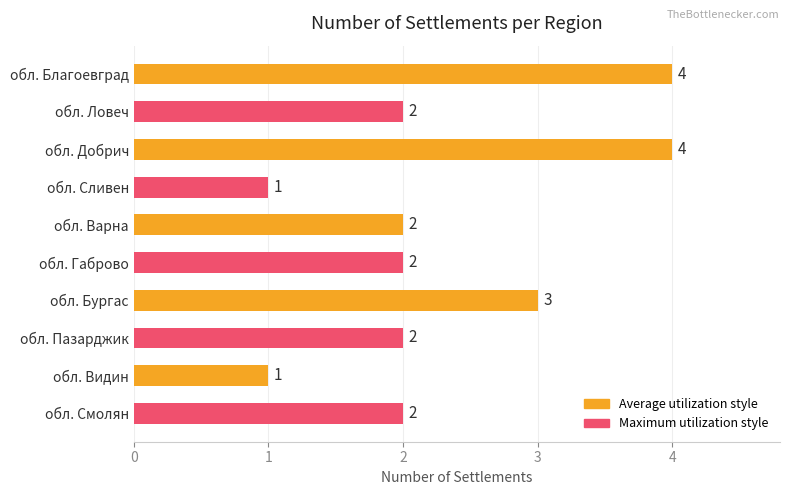

What is the maximum value shown in the chart?

4